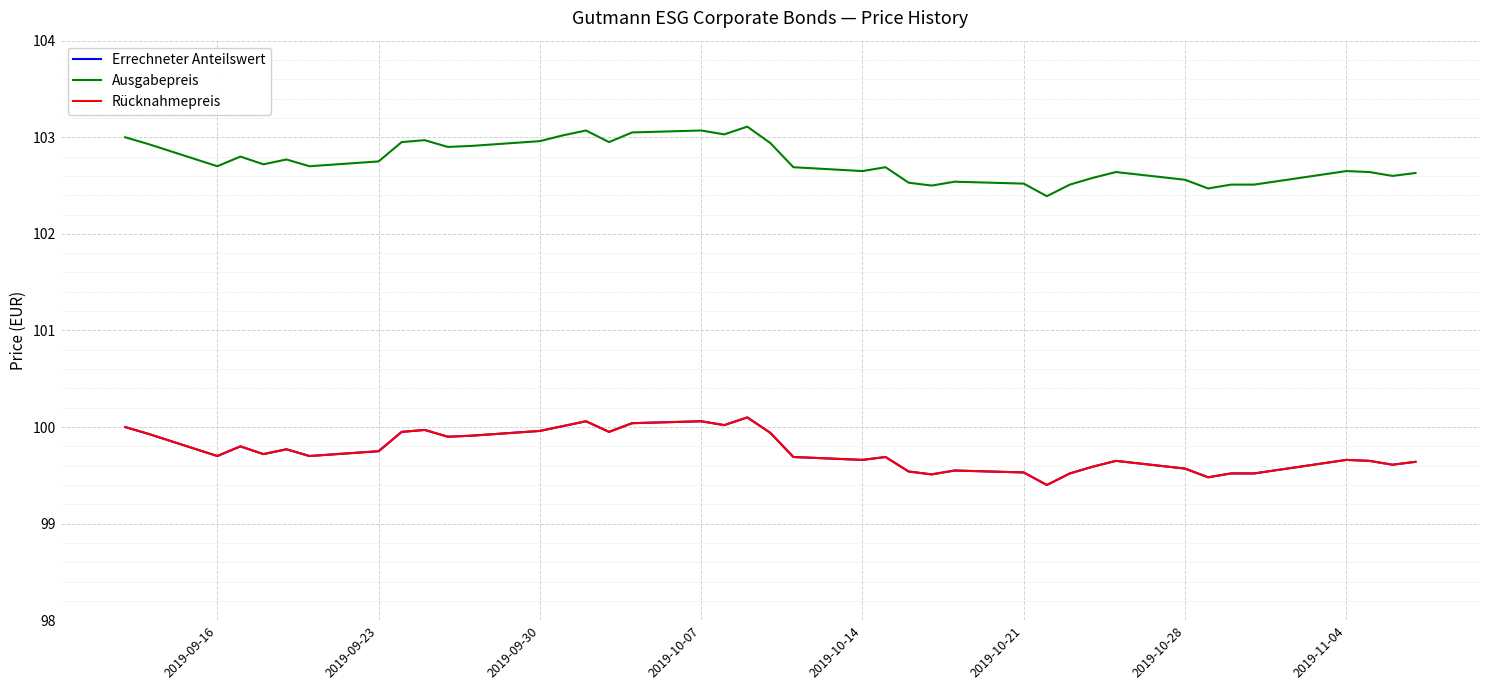

Does the chart display data point markers on the line(s)?

No